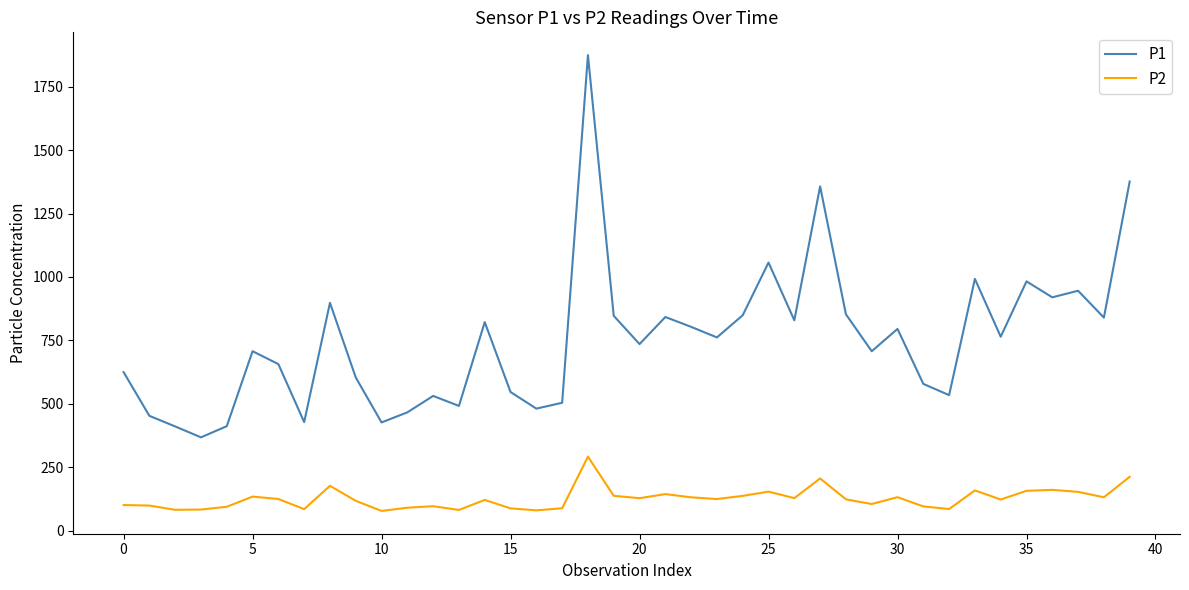

What is the maximum value shown in the chart?

1874.5